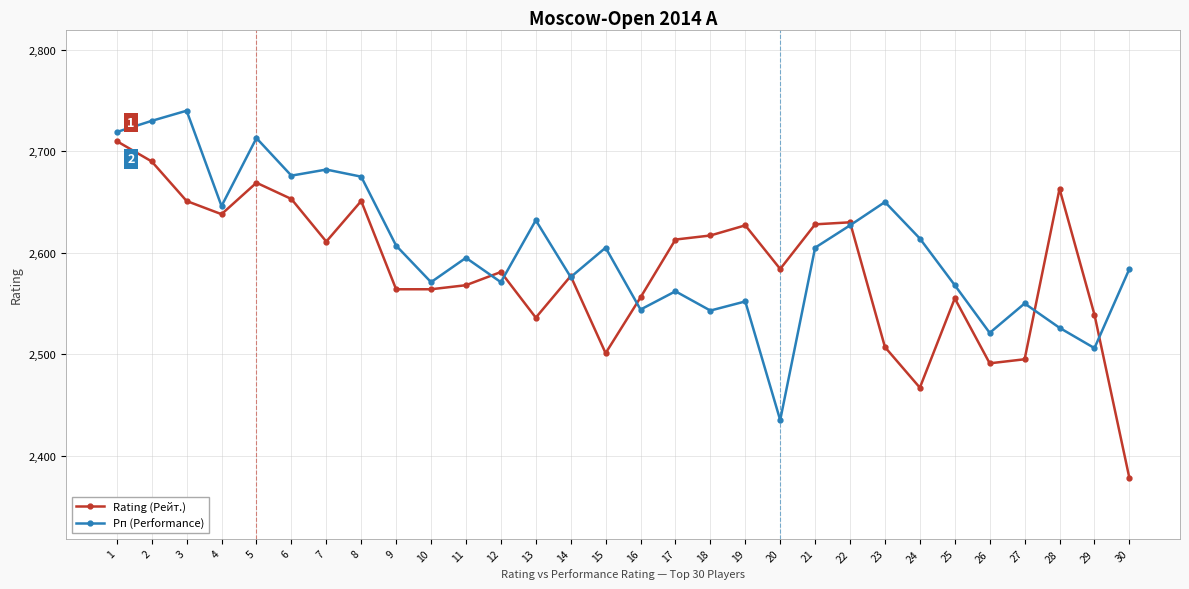

How many distinct data groups are displayed?

2